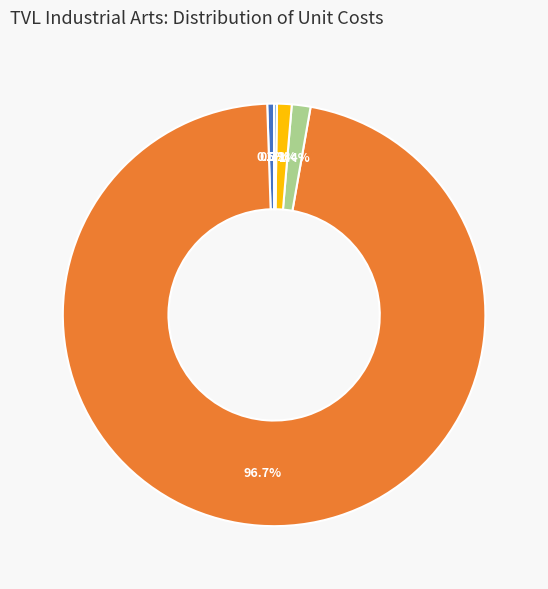

To the nearest percent, what is the combined percentage of Welding Helmet (NC II) and Welding Leather Glove (NC I)?

2%